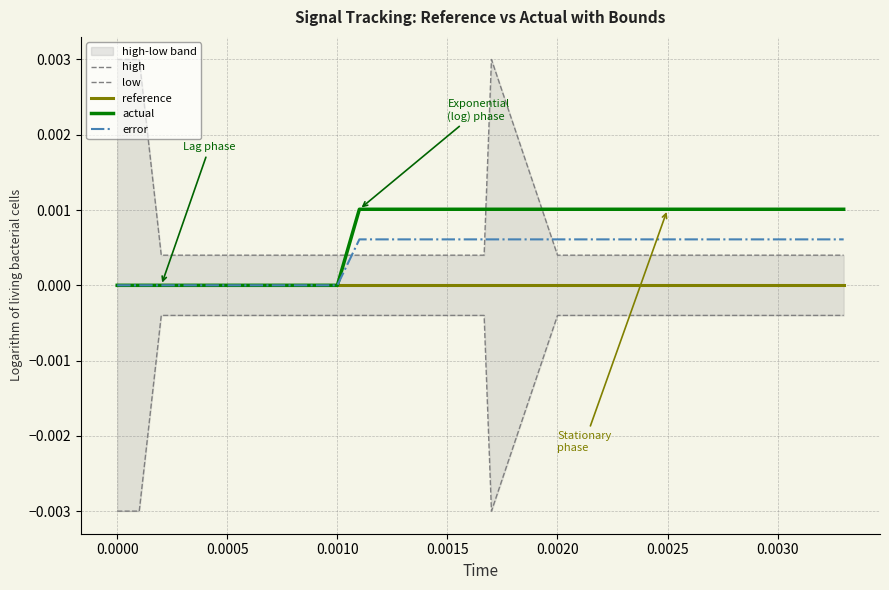

True or false: low has more than 2 points higher than both neighbors.

False